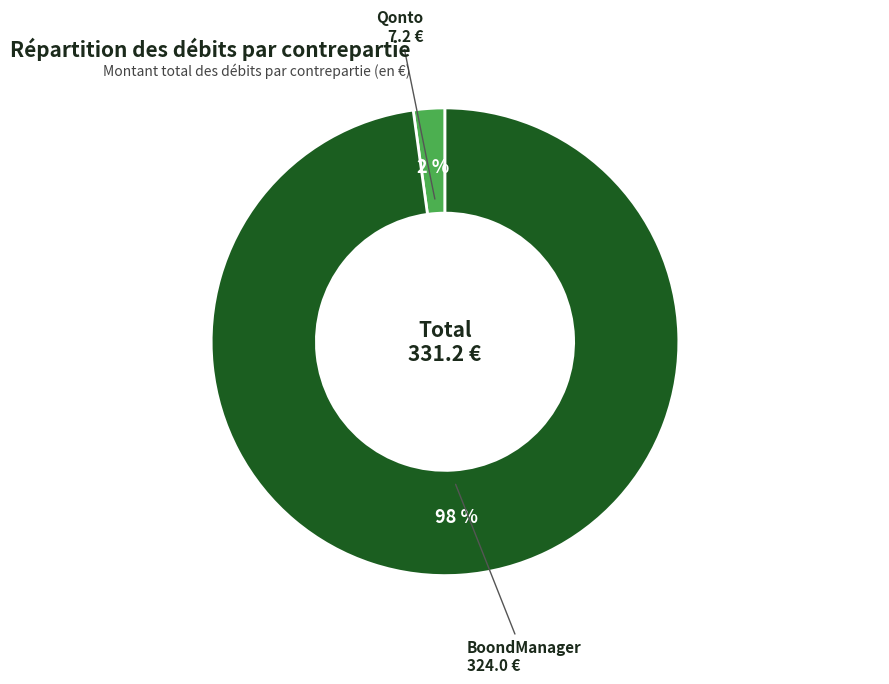

What percentage is the BoondManager slice, to the nearest percent?

98%